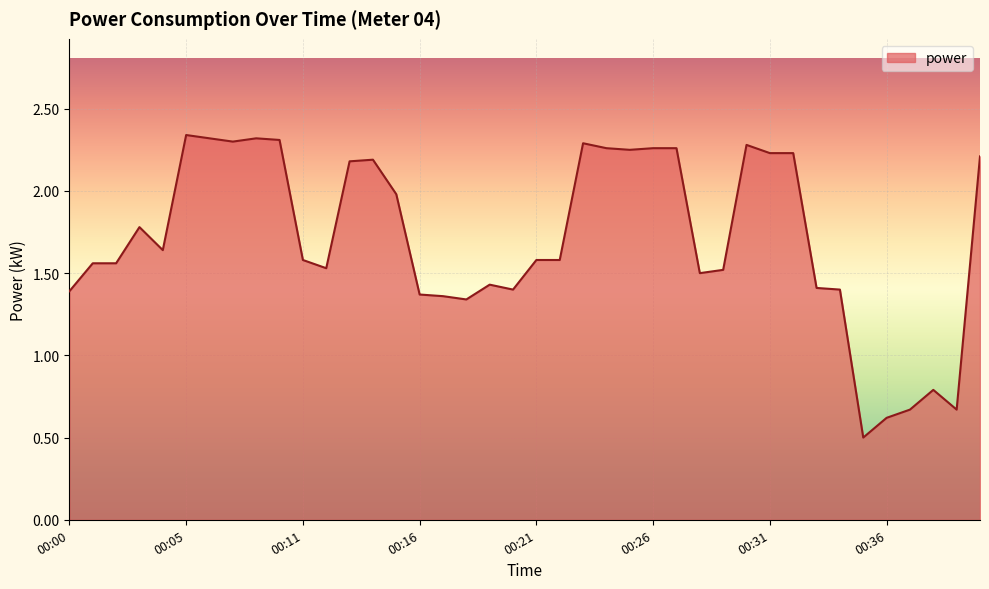

What is the average value?

1.7